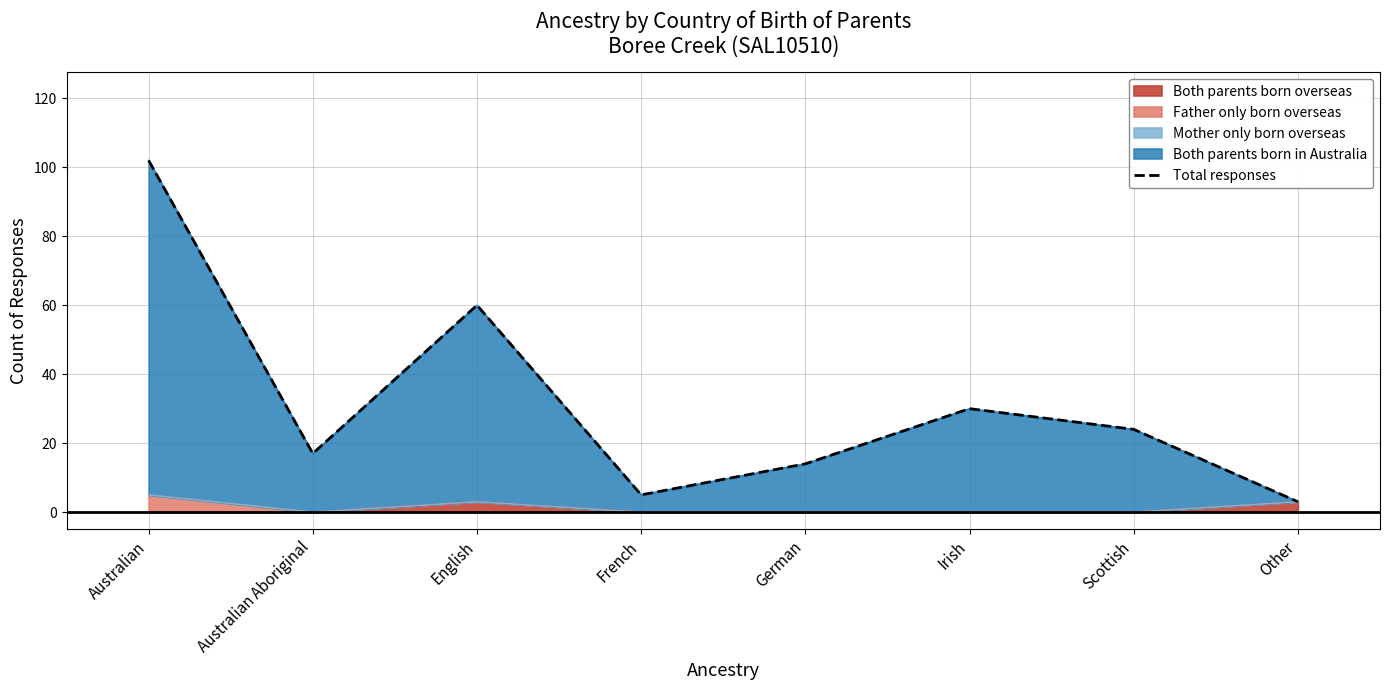

True or false: the data shows 16 at Scottish.

False